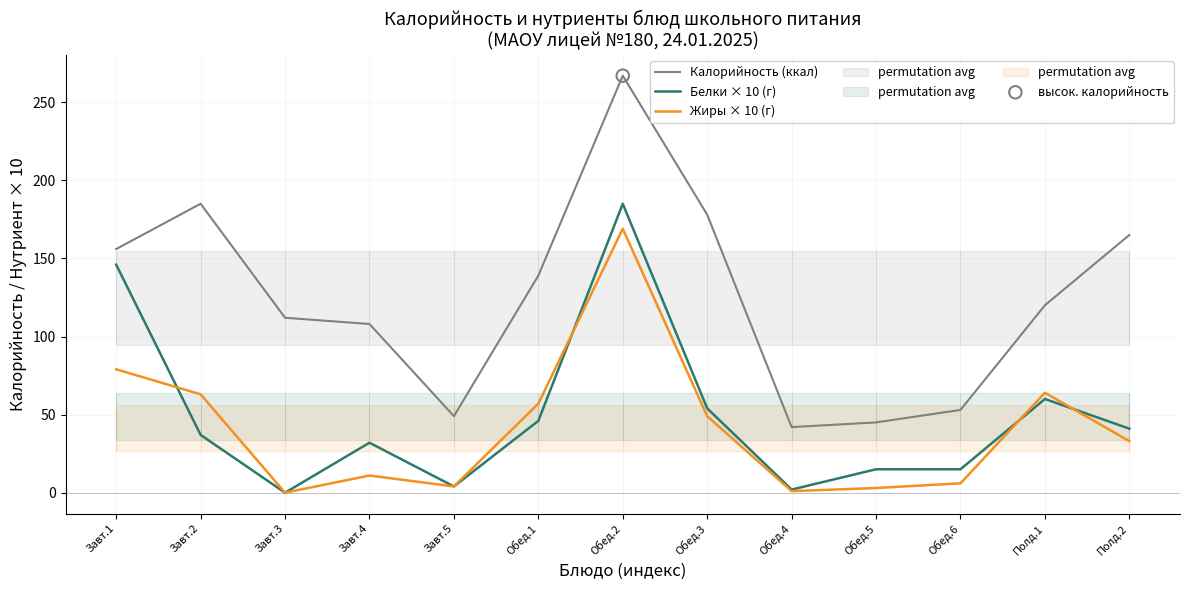

Is the value of Жиры × 10 (г) at Завт.5 greater than the value of Белки × 10 (г) at Полд.1?

No